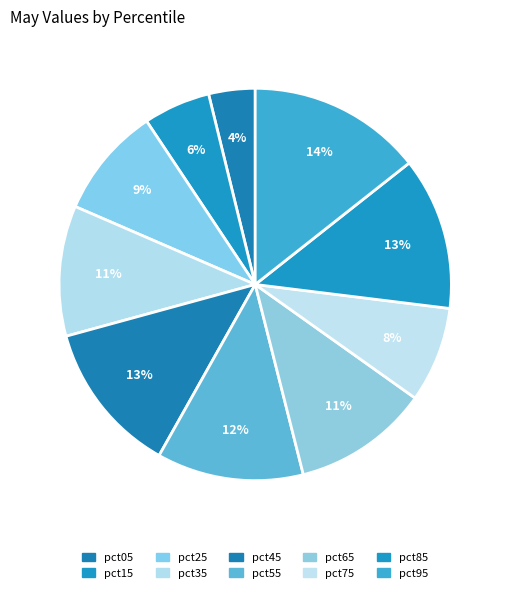

To the nearest percent, what percentage of the pie is pct65?

11%